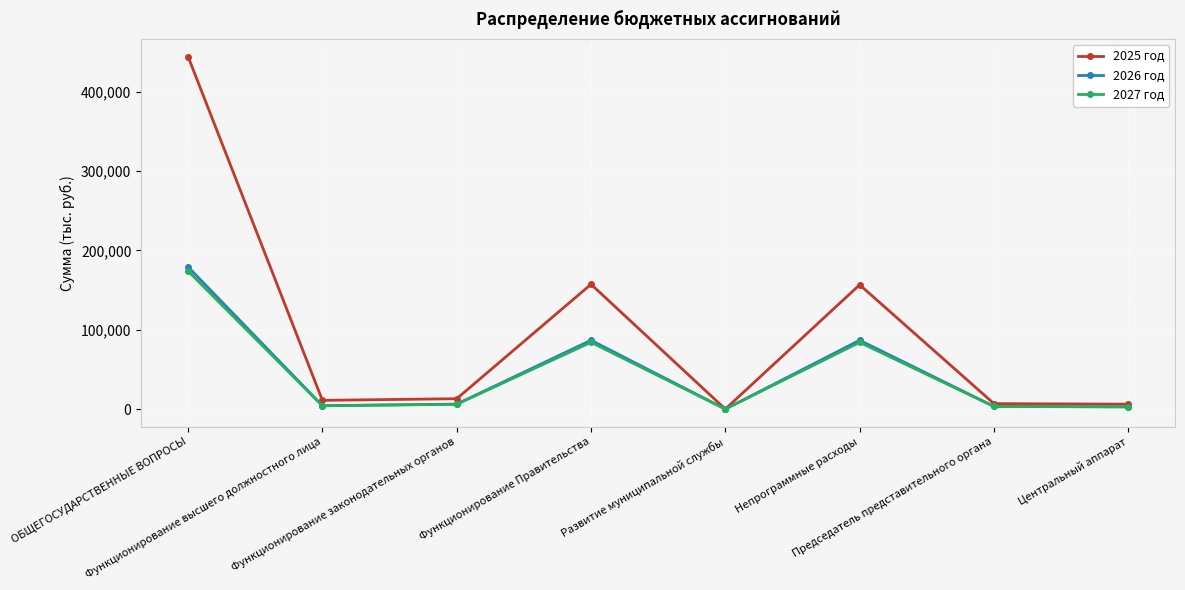

Which series changed the most between ОБЩЕГОСУДАРСТВЕННЫЕ ВОПРОСЫ and Развитие муниципальной службы?

2025 год